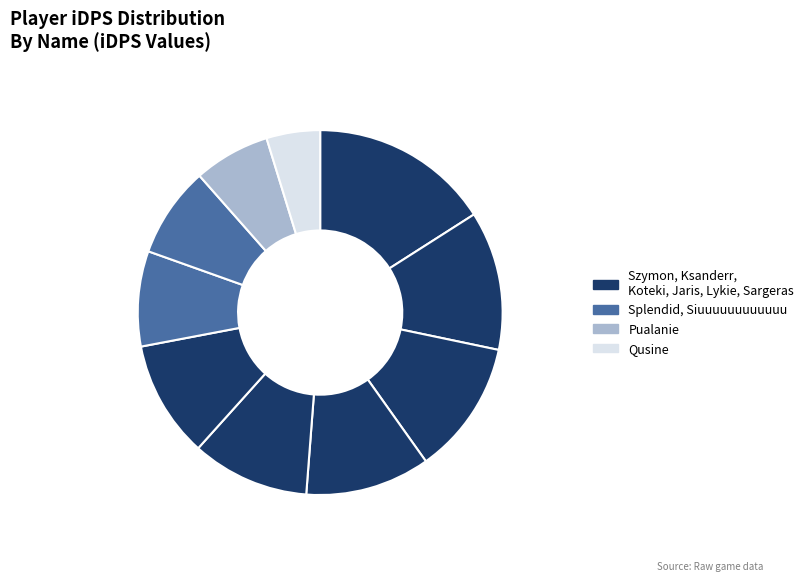

How many slices are in this pie chart?

10